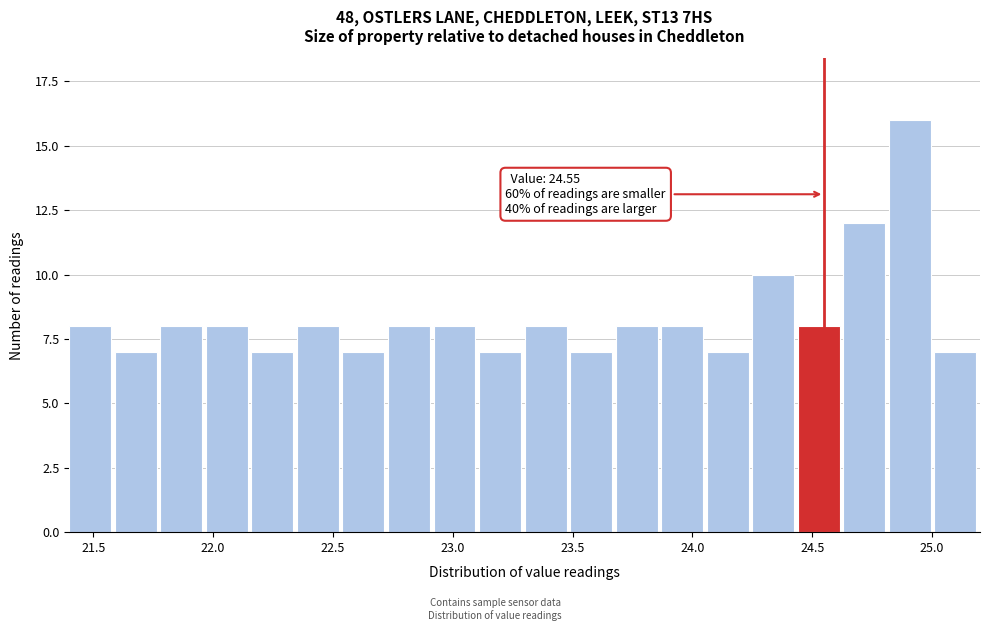

Read against the x-axis, roughly where is the centre of the tallest bar?

24.90